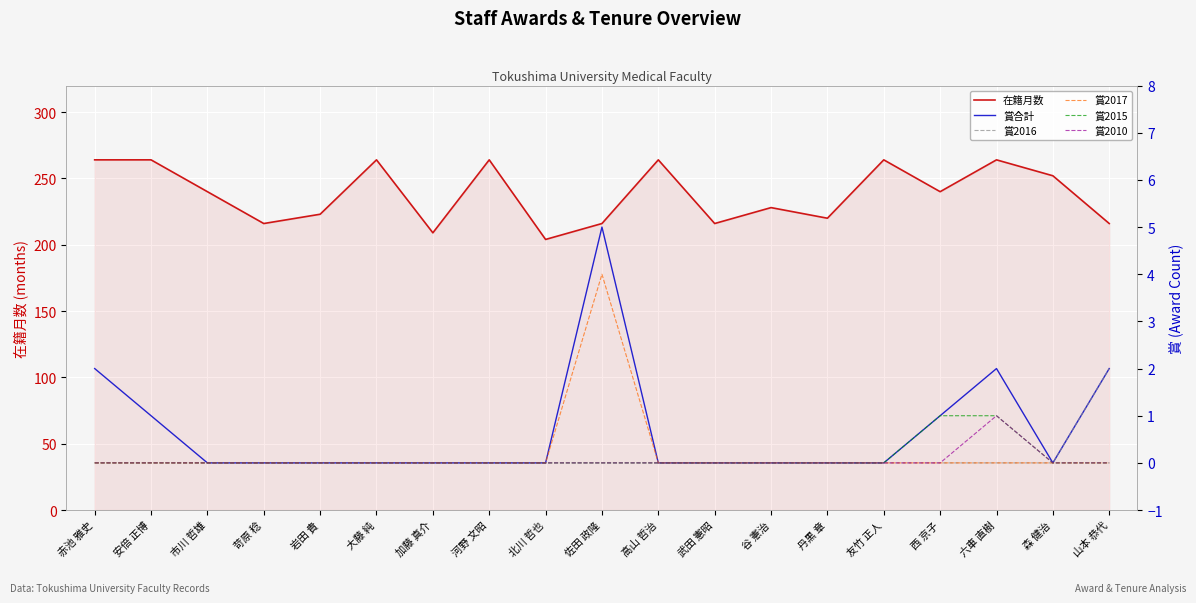

True or false: 賞合計 has a value of 0 at 高山 哲治.

True